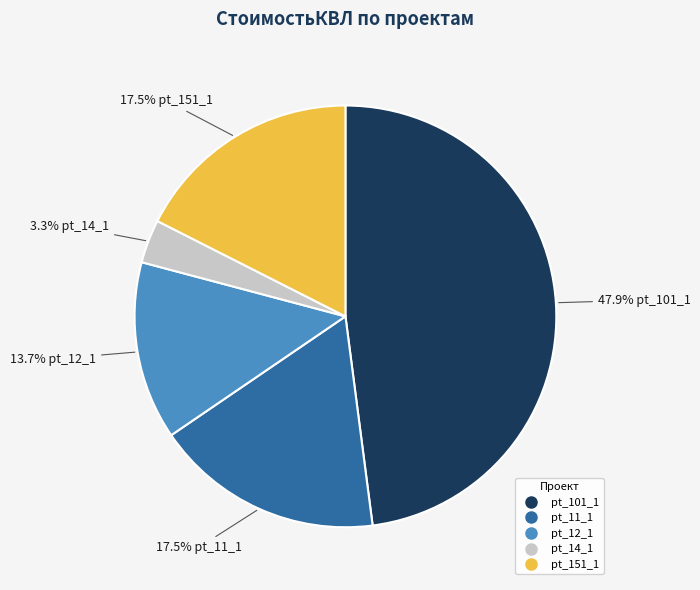

What is the smallest slice in the pie chart?

pt_14_1